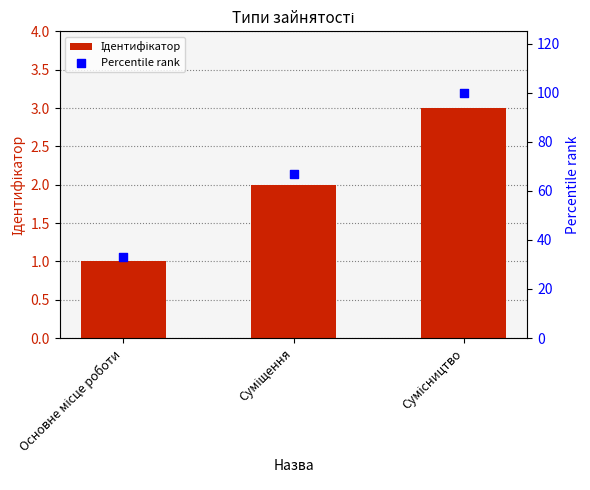

Is the value of Percentile rank at Сумісництво greater than the value of Ідентифікатор at Суміщення?

Yes